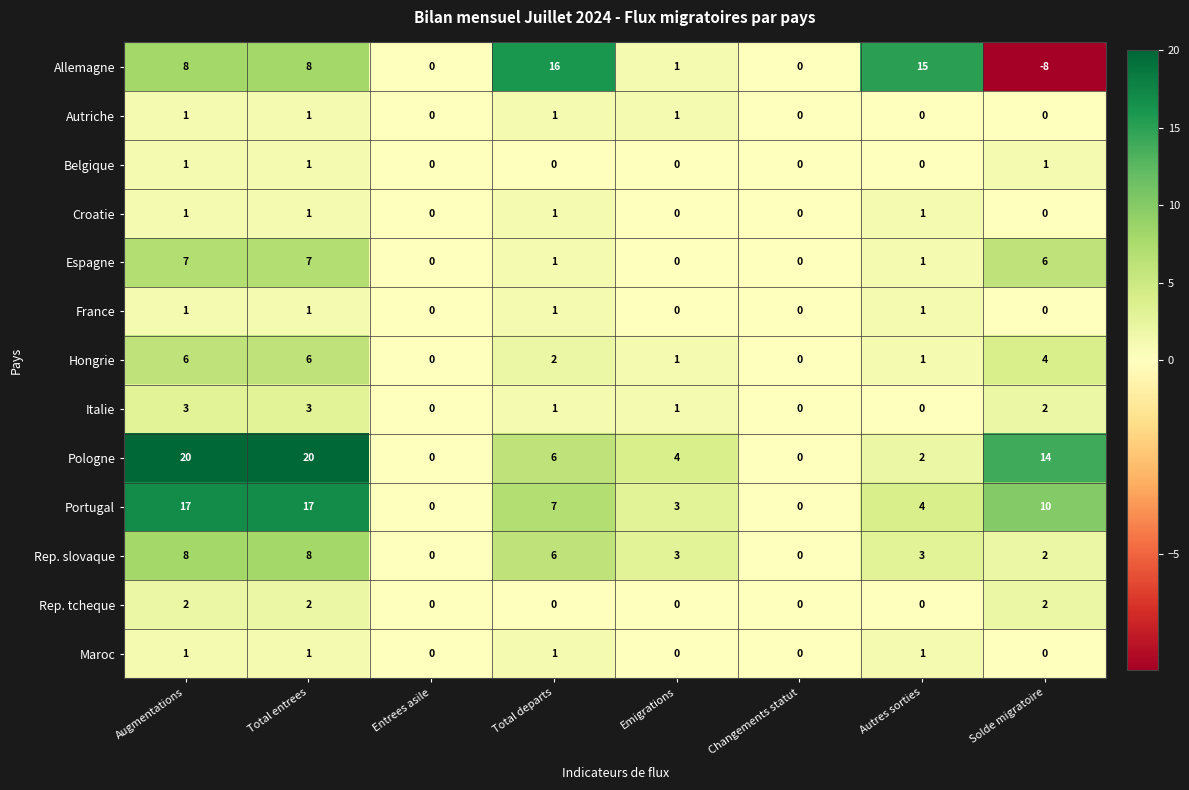

Which series has the largest total across all categories?

Pologne